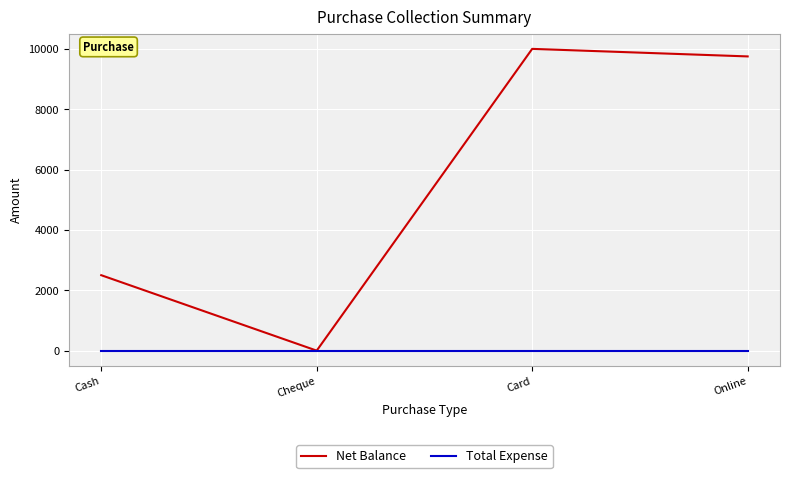

Does the chart display data point markers on the line(s)?

No